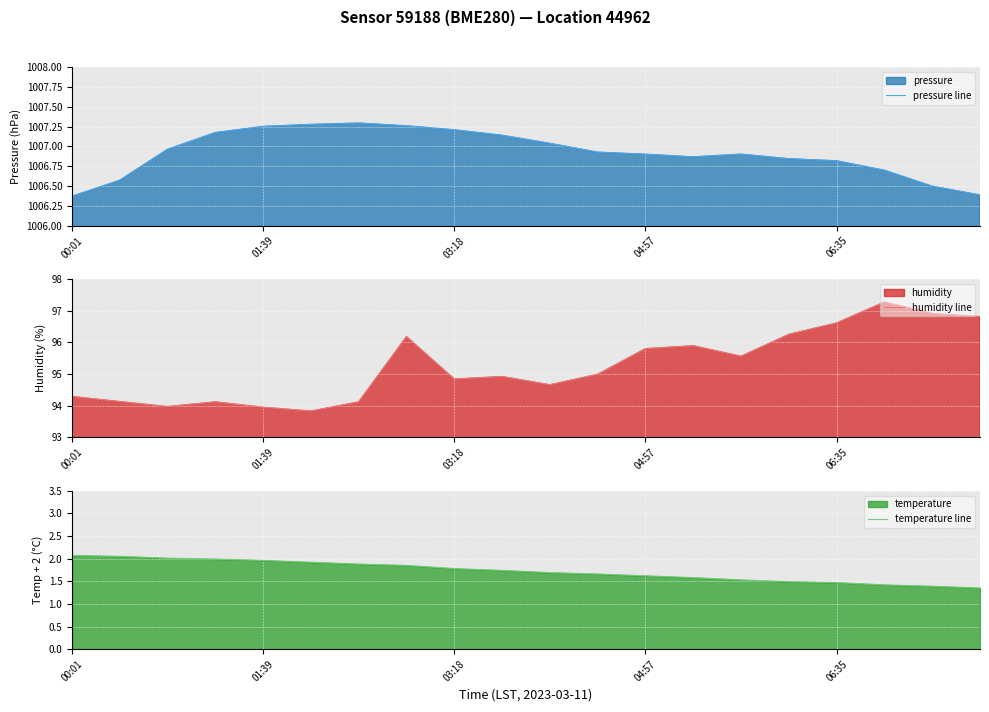

Reading right to left, extract all data points from this chart.

pressure line: 1006.4	1006.5	1006.7	1006.8	1006.8	1006.9	1006.9	1006.9	1006.9	1007.0	1007.1	1007.2	1007.3	1007.3	1007.3	1007.3	1007.2	1007.0	1006.6	1006.4
humidity line: 96.8	96.9	97.3	96.6	96.2	95.6	95.9	95.8	95.0	94.7	94.9	94.8	96.2	94.1	93.8	94.0	94.1	94.0	94.1	94.3
temperature line: 1.4	1.4	1.4	1.5	1.5	1.5	1.6	1.6	1.7	1.7	1.7	1.8	1.9	1.9	1.9	2.0	2.0	2.0	2.0	2.1